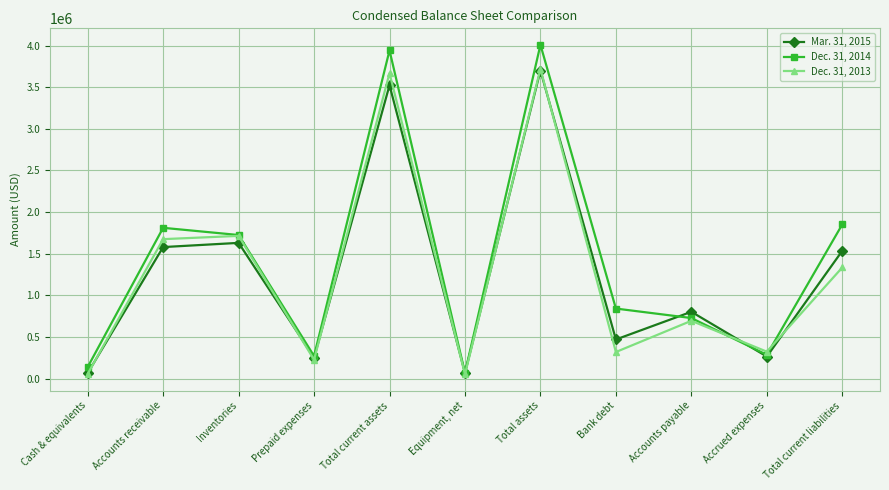

At which category is the sum across all series the highest?

Total assets